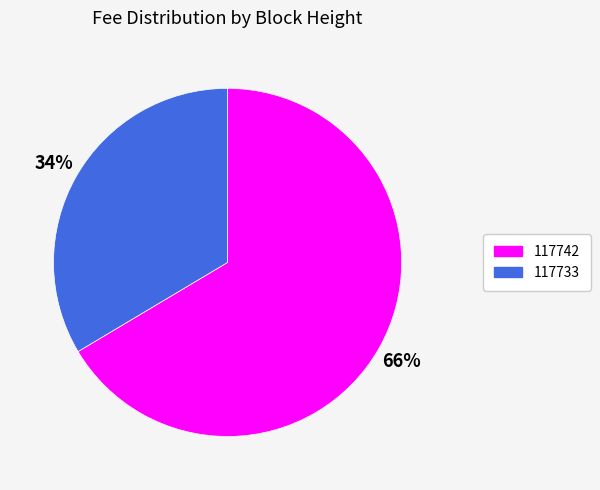

Rank the categories by value from highest to lowest.

117742, 117733